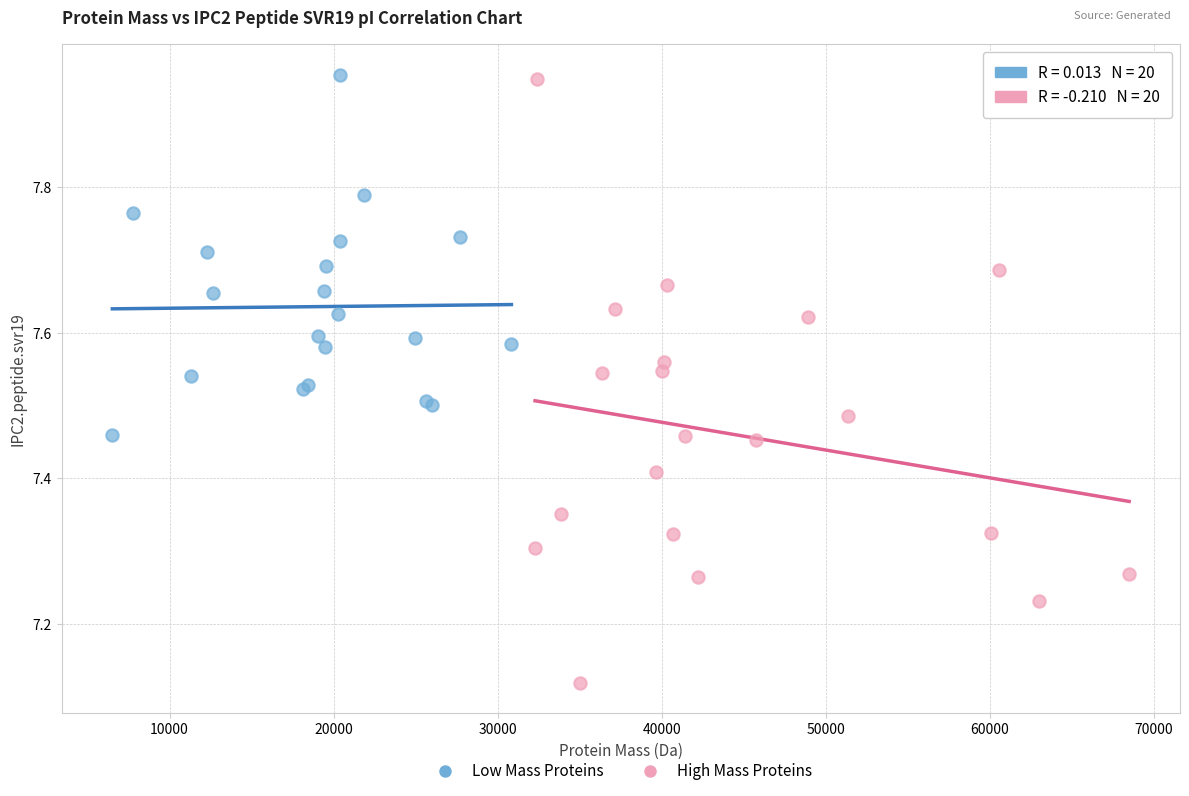

Which series contains the lowest Y value?

High Mass Proteins